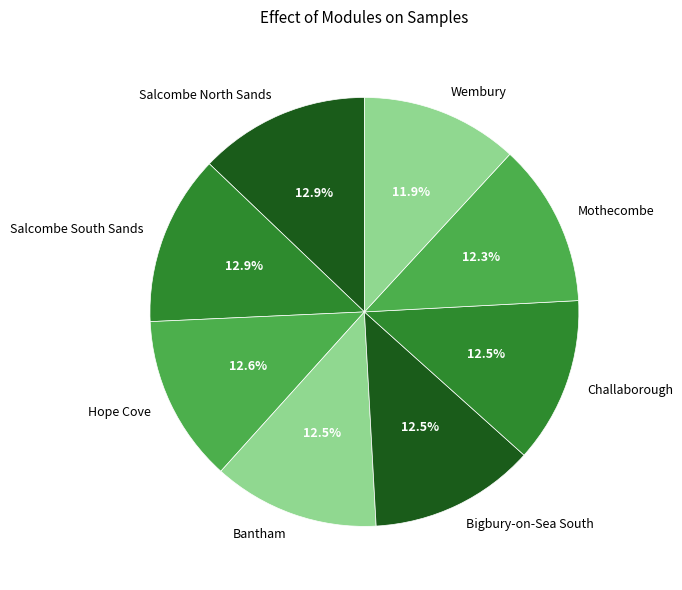

Combined, do Hope Cove and Wembury account for over 50%?

No